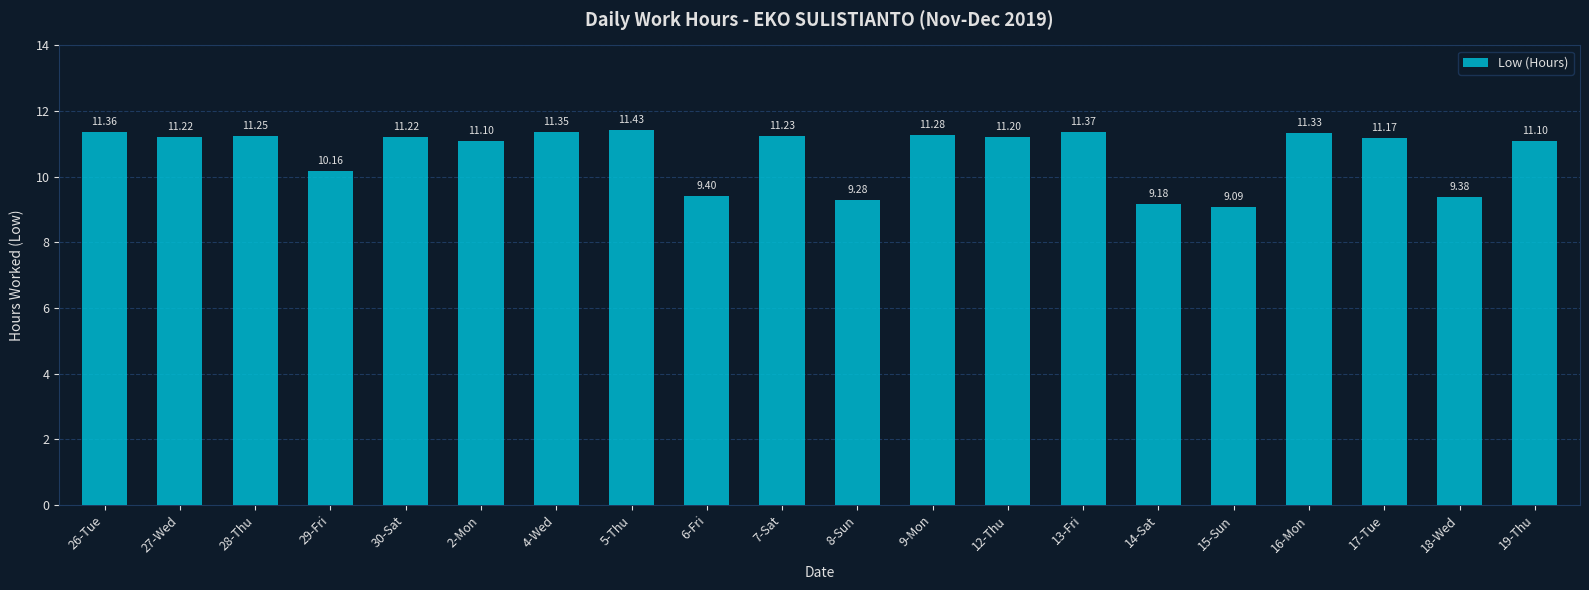

What is the change in value from 27-Wed to 15-Sun?

-2.1